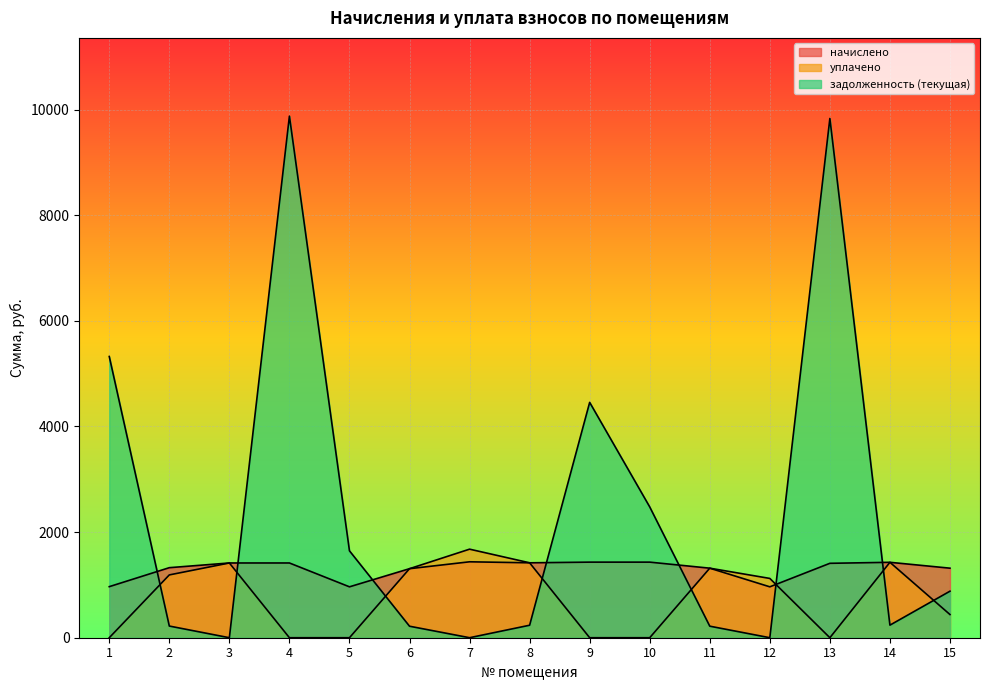

Where is the first local maximum for уплачено?

3